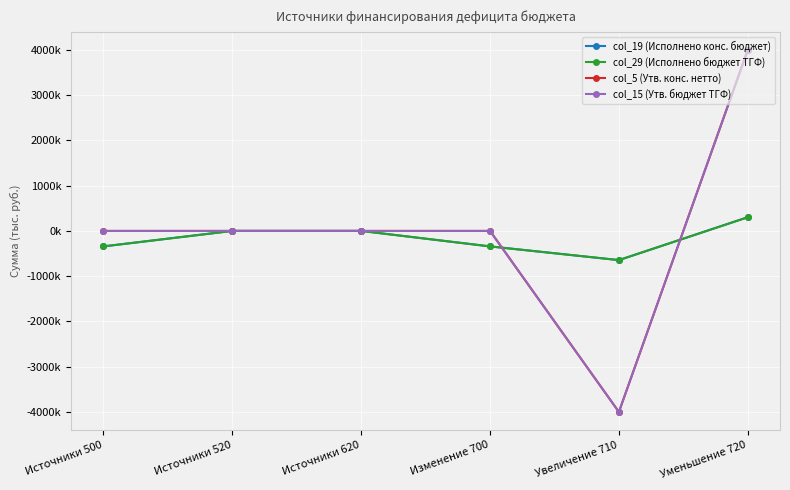

Is this an area chart (filled region under the line)?

No